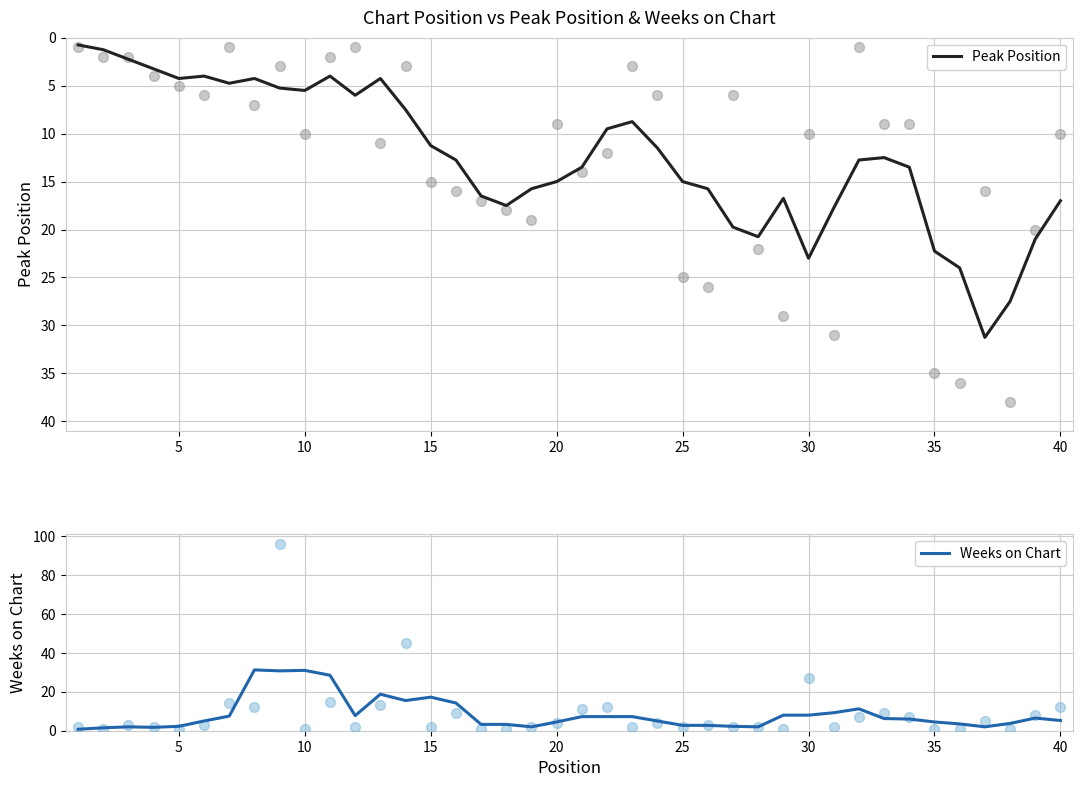

Which series reaches the maximum Y coordinate?

Peak Position